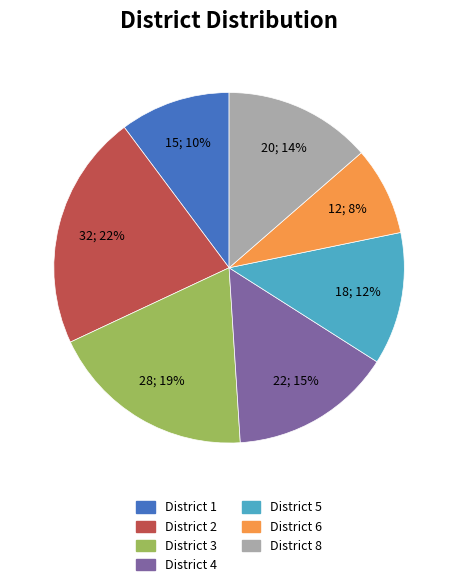

How many segments does this pie chart have?

7